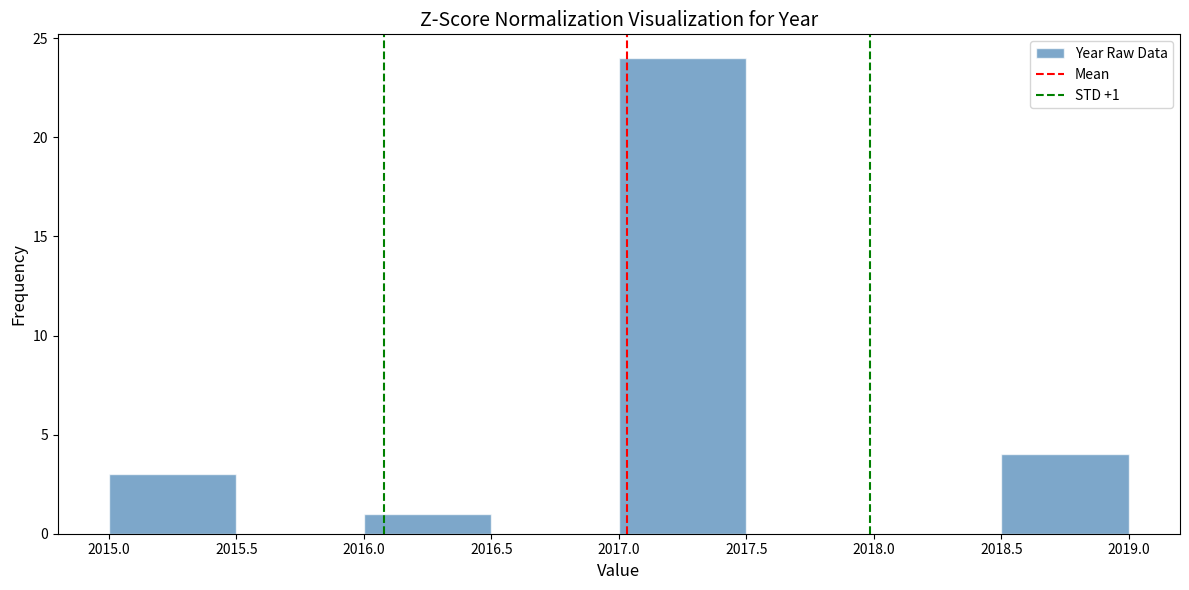

Which range on the x-axis has the tallest bar?

2017.0 to 2017.5